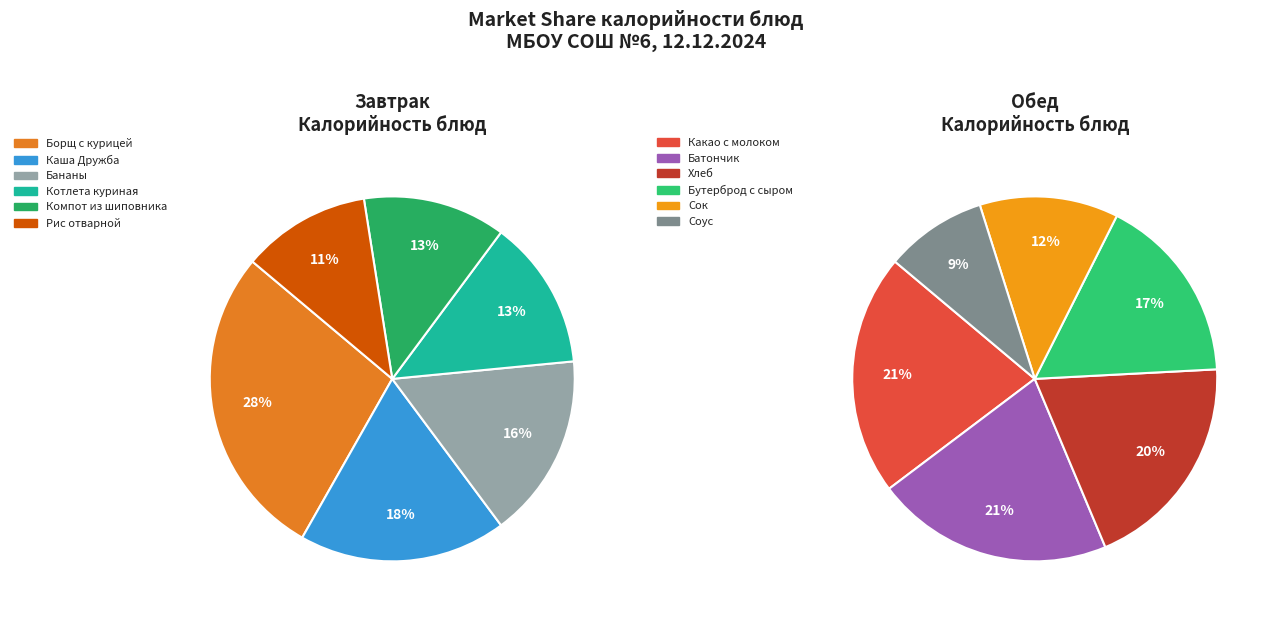

Count the number of slices in the pie.

12